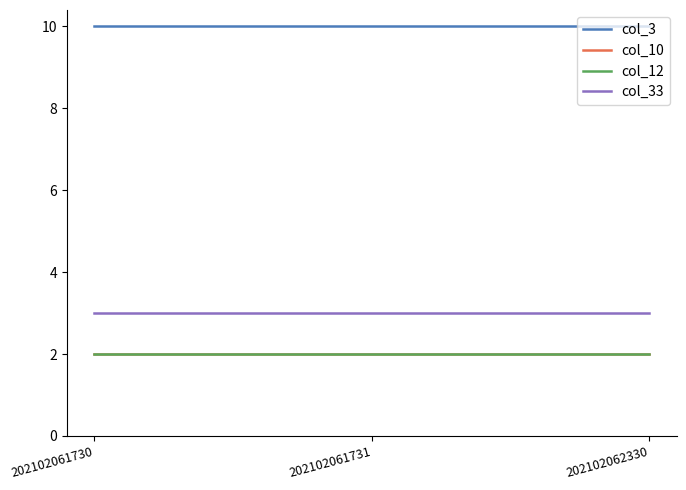

Reading left to right, what are all the values shown in this chart?

col_3: 10	10	10
col_10: 2	2	2
col_12: 2	2	2
col_33: 3	3	3